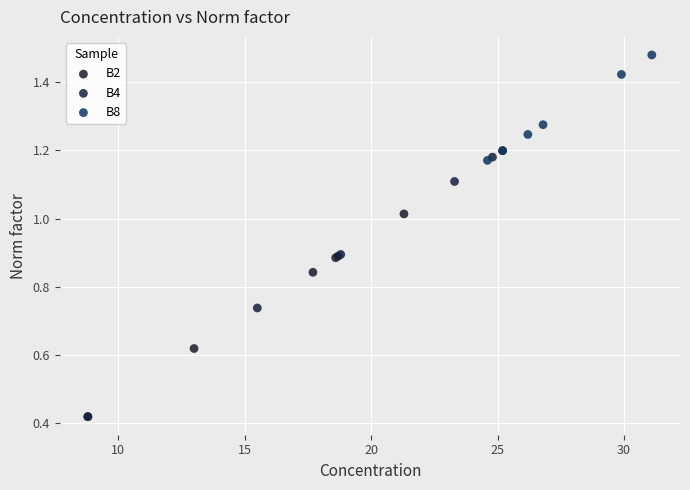

Which series has the largest Y range (max minus min)?

B4